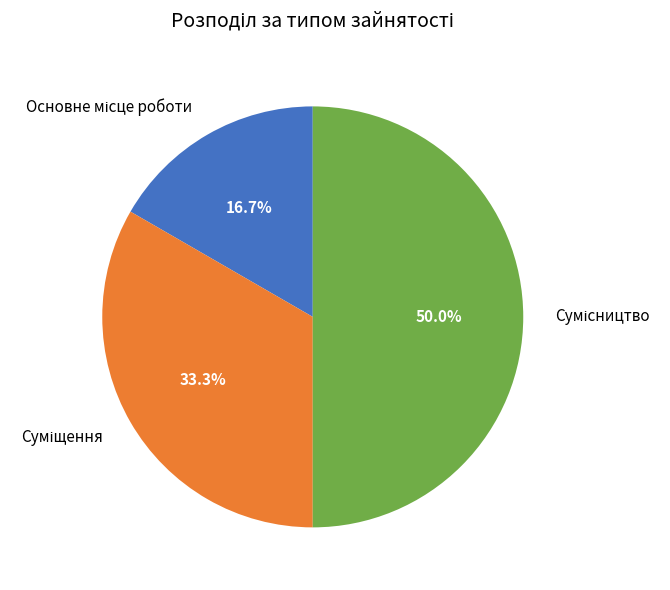

Between Суміщення and Основне місце роботи, which is larger?

Суміщення